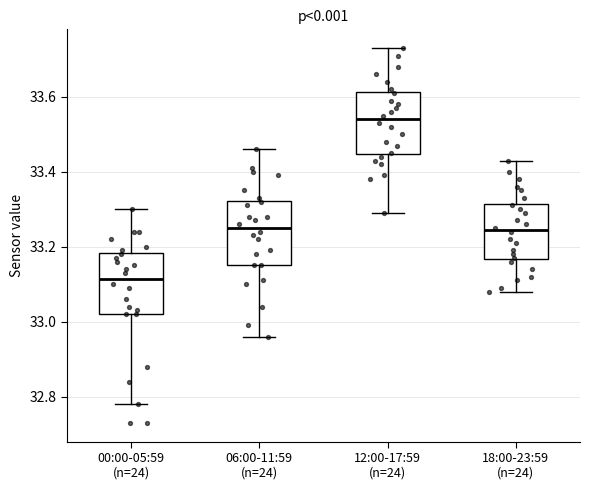

Which box has the highest median line?

12:00-17:59 (n=24)